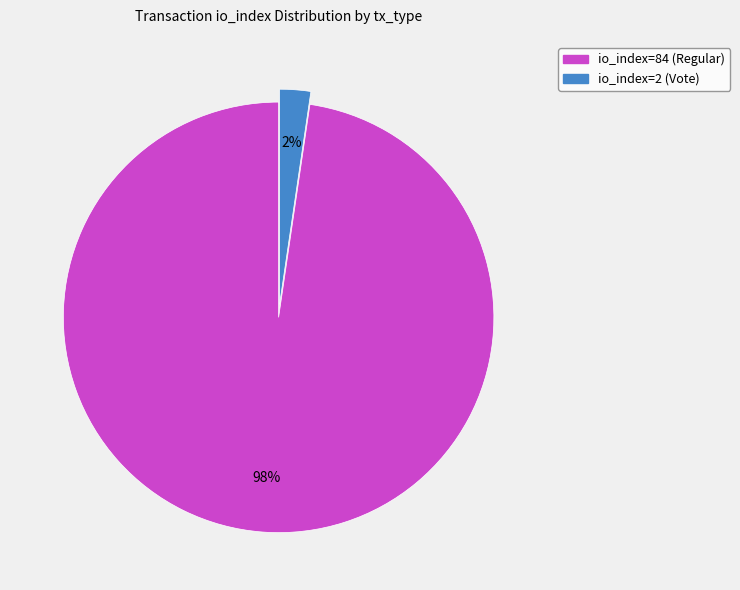

How many segments does this pie chart have?

2